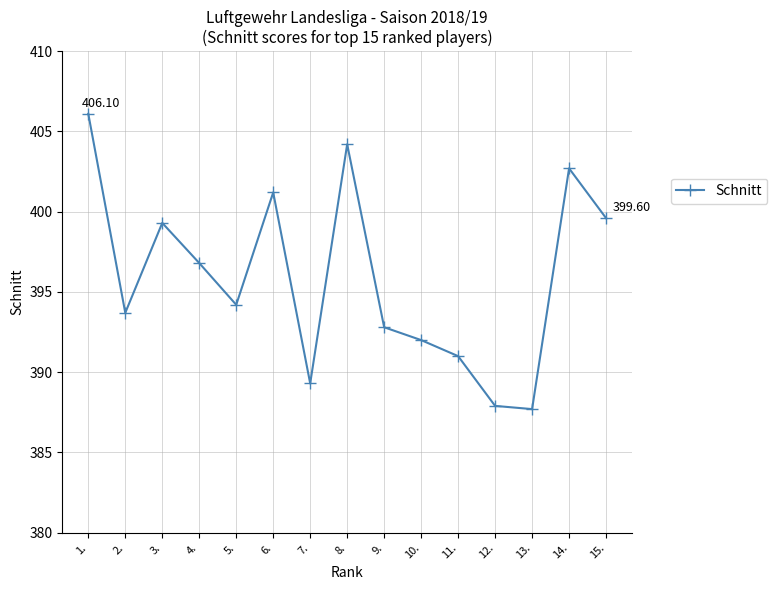

Does the chart display data point markers on the line(s)?

Yes